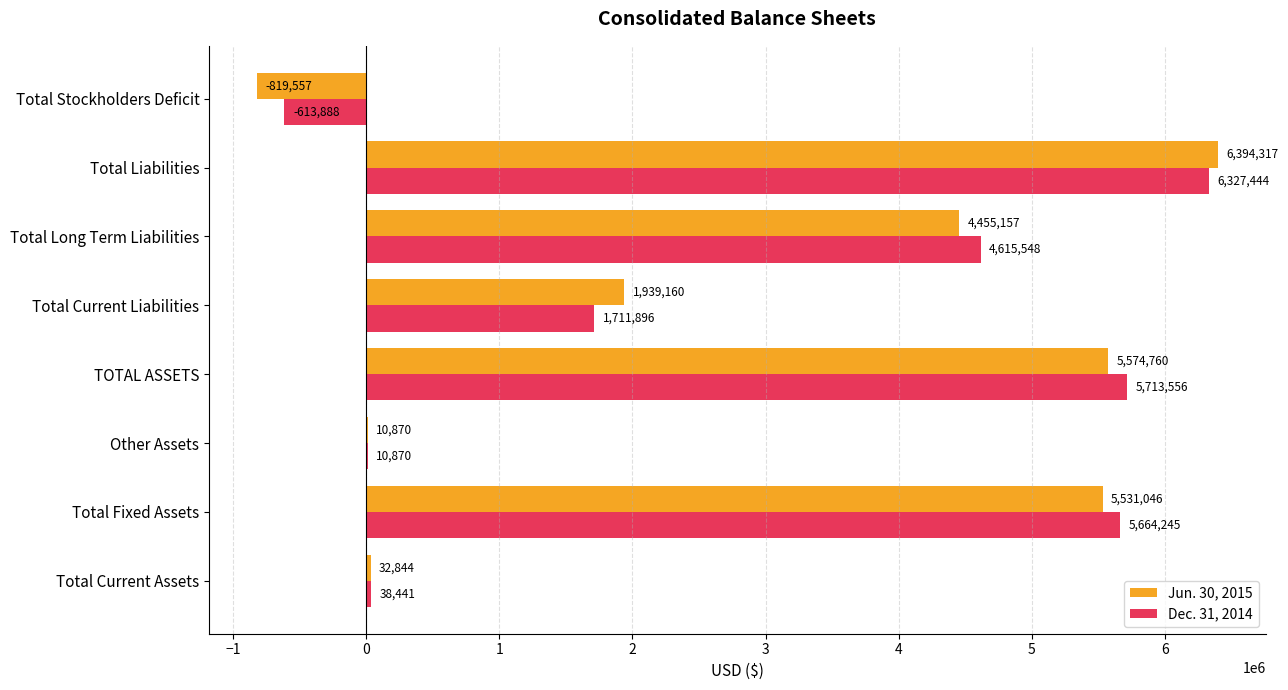

What is the total value across all series at Total Current Assets?

71285